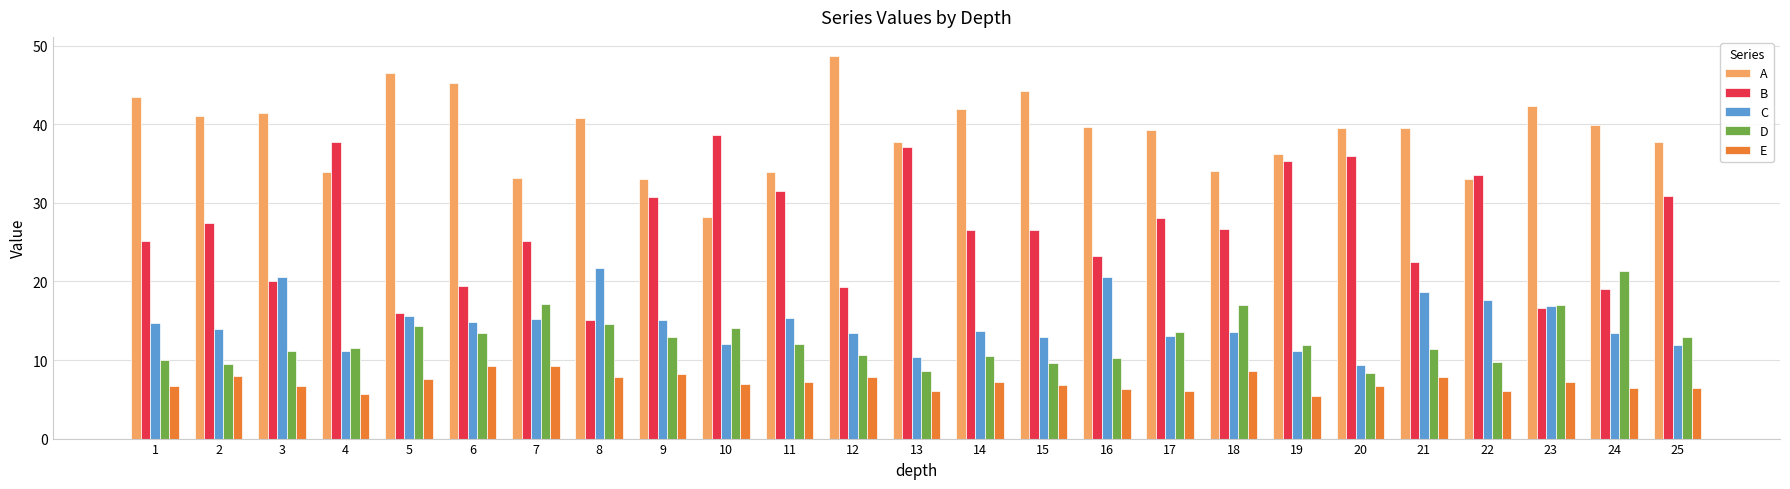

Does the chart contain any negative values?

No